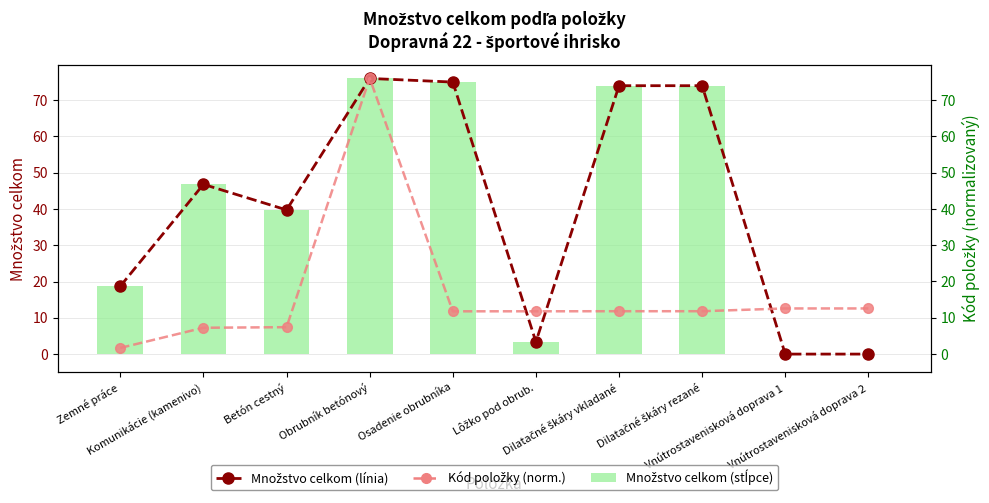

What is the total value across all series at Vnútrostavenisková doprava 1?

12.6